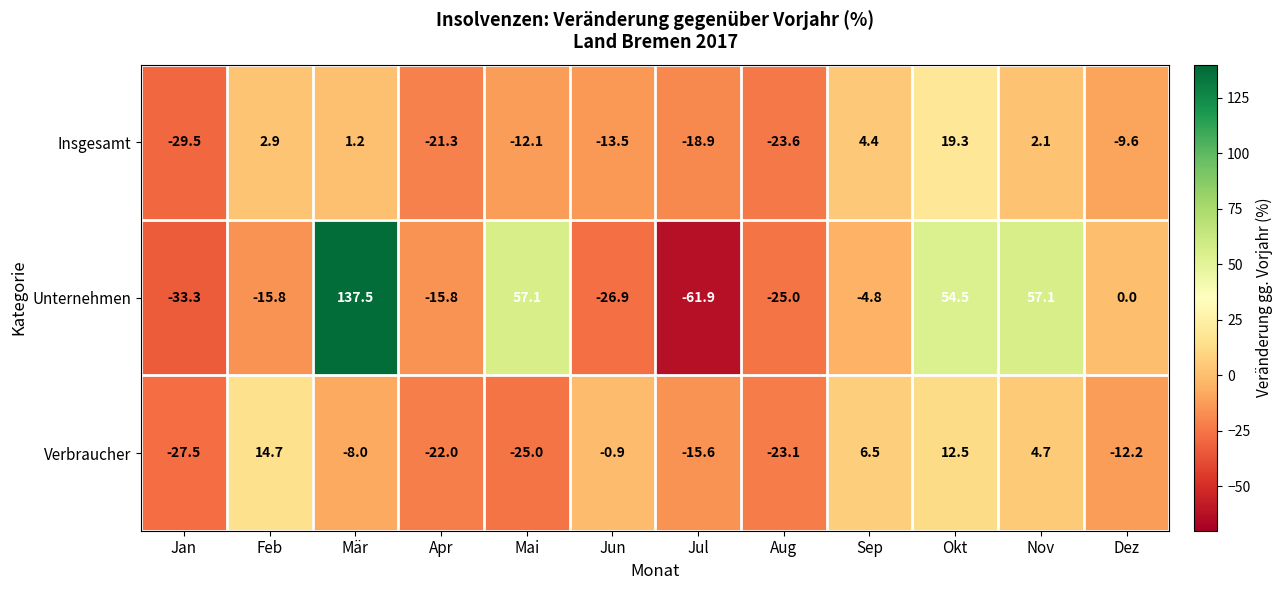

What is the sum of the Insgesamt values at Dez and Aug?

-33.2